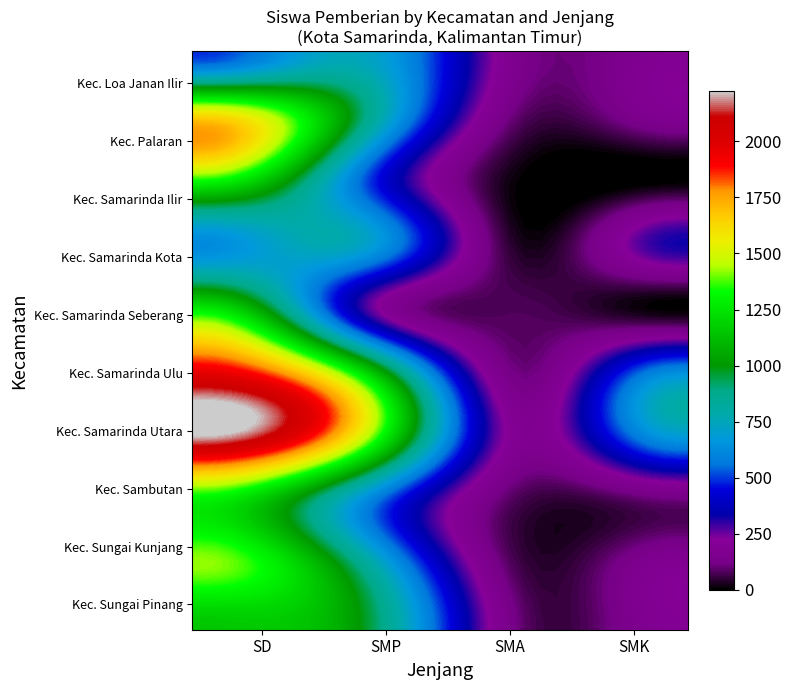

What is the greatest value displayed?

2225